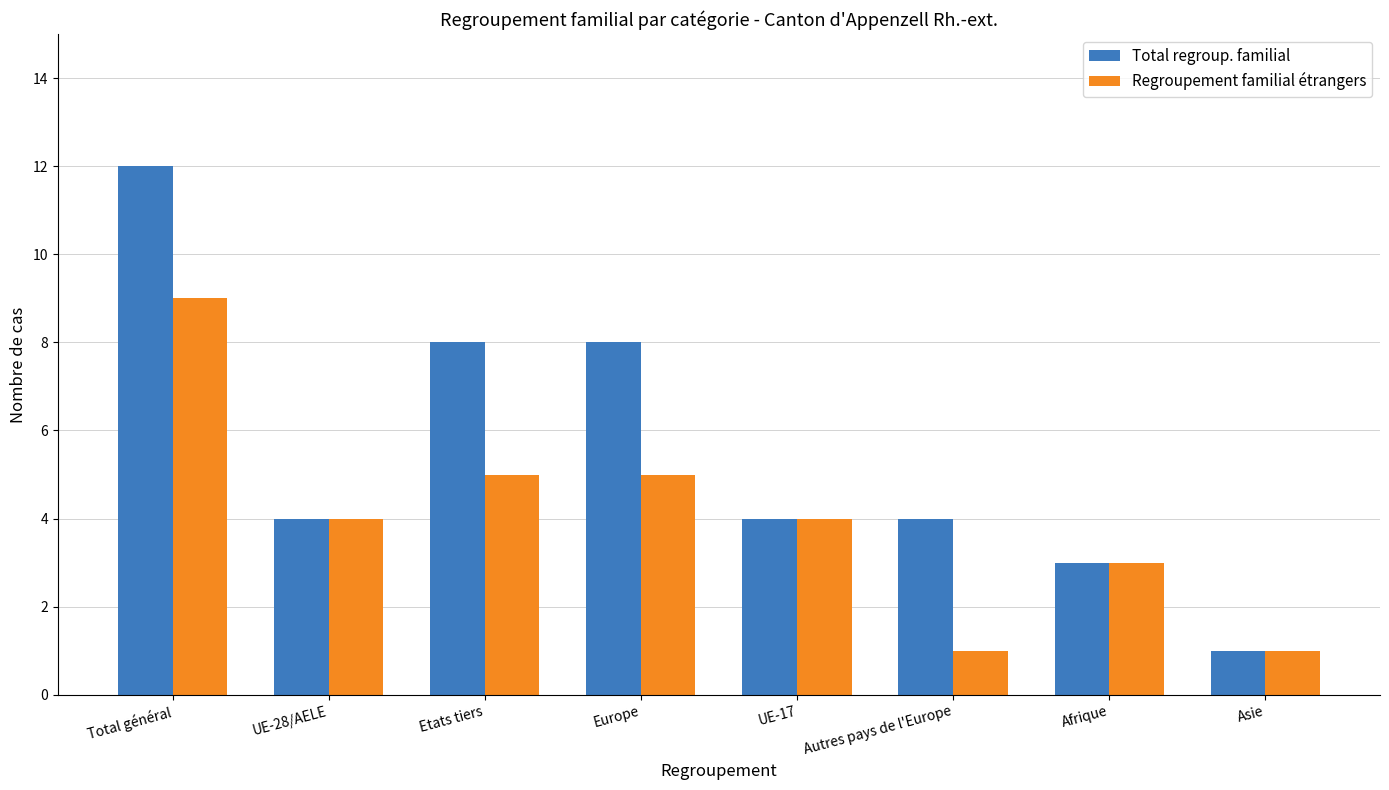

Count the number of data series in this chart.

2